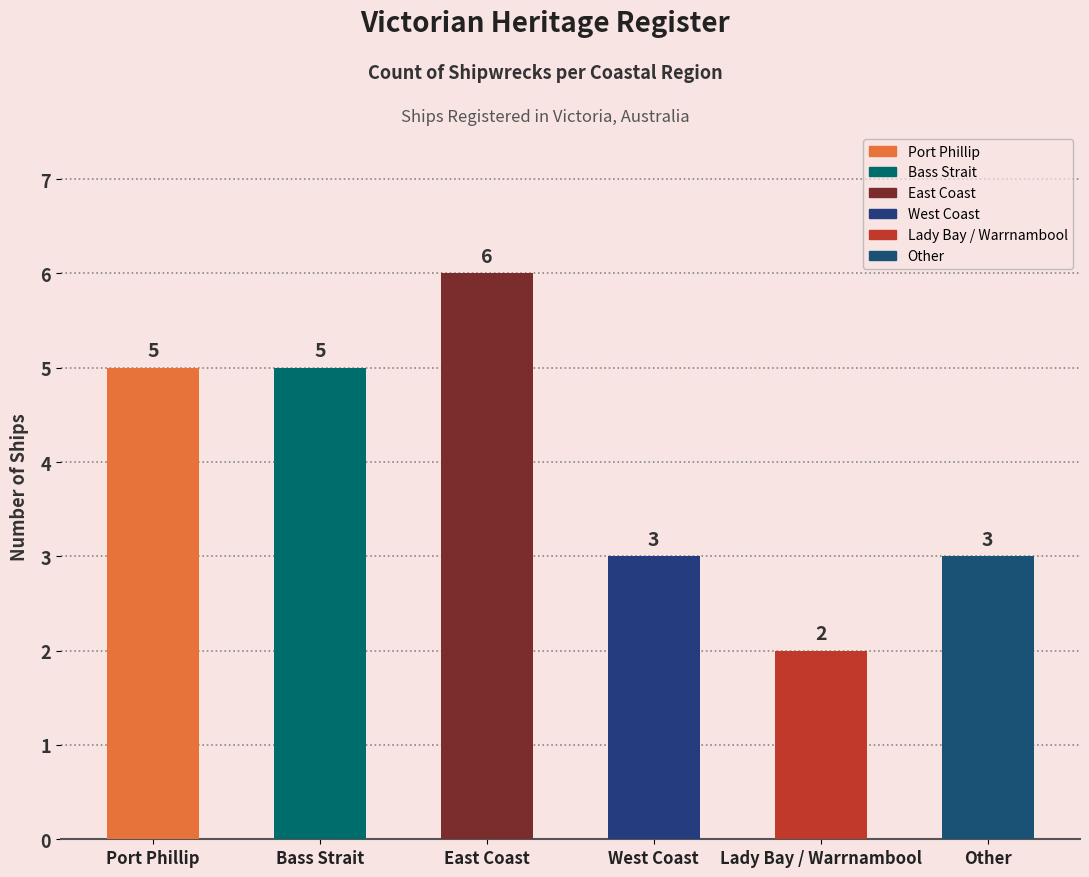

Reading right to left, transcribe all the data shown in this chart.

Other=3	Lady Bay / Warrnambool=2	West Coast=3	East Coast=6	Bass Strait=5	Port Phillip=5